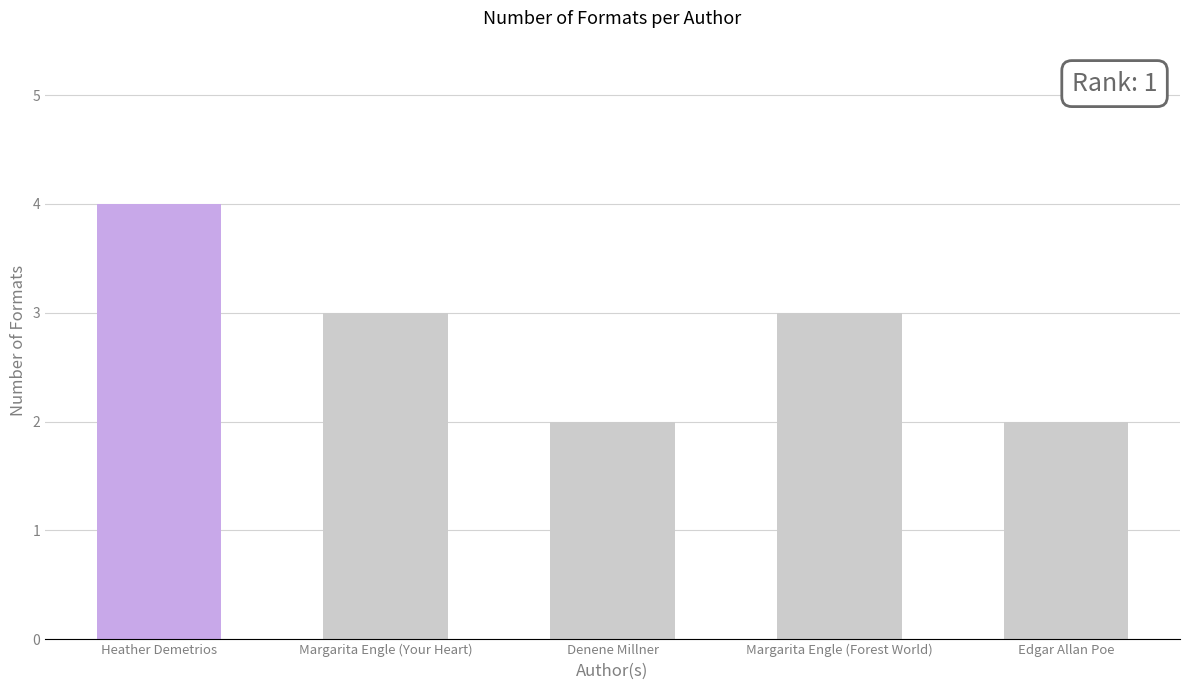

How many data points are less than 3?

2